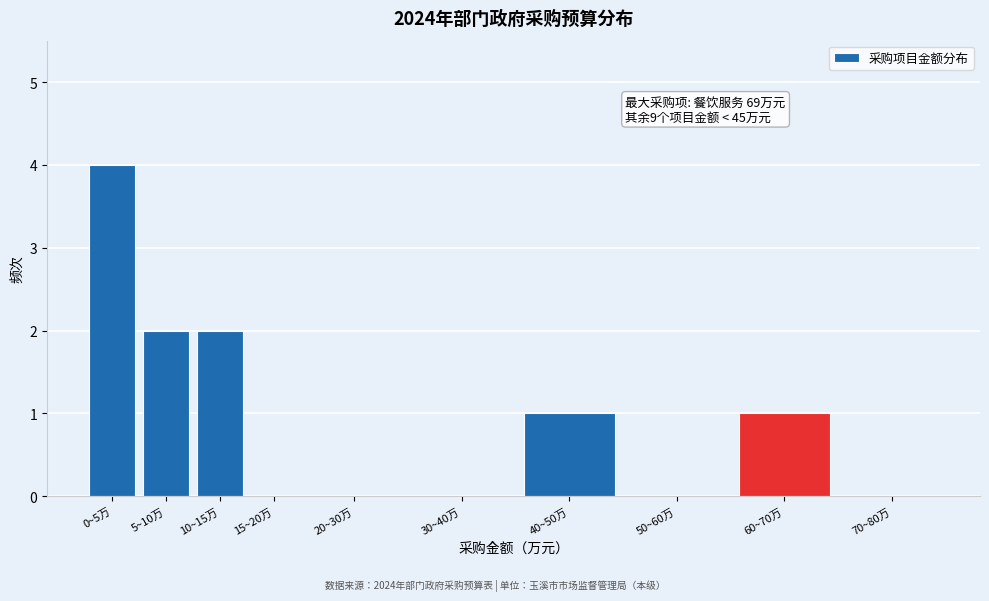

Reading left to right, extract all data points from this chart.

0~5万=4	5~10万=2	10~15万=2	15~20万=0	20~30万=0	30~40万=0	40~50万=1	50~60万=0	60~70万=1	70~80万=0